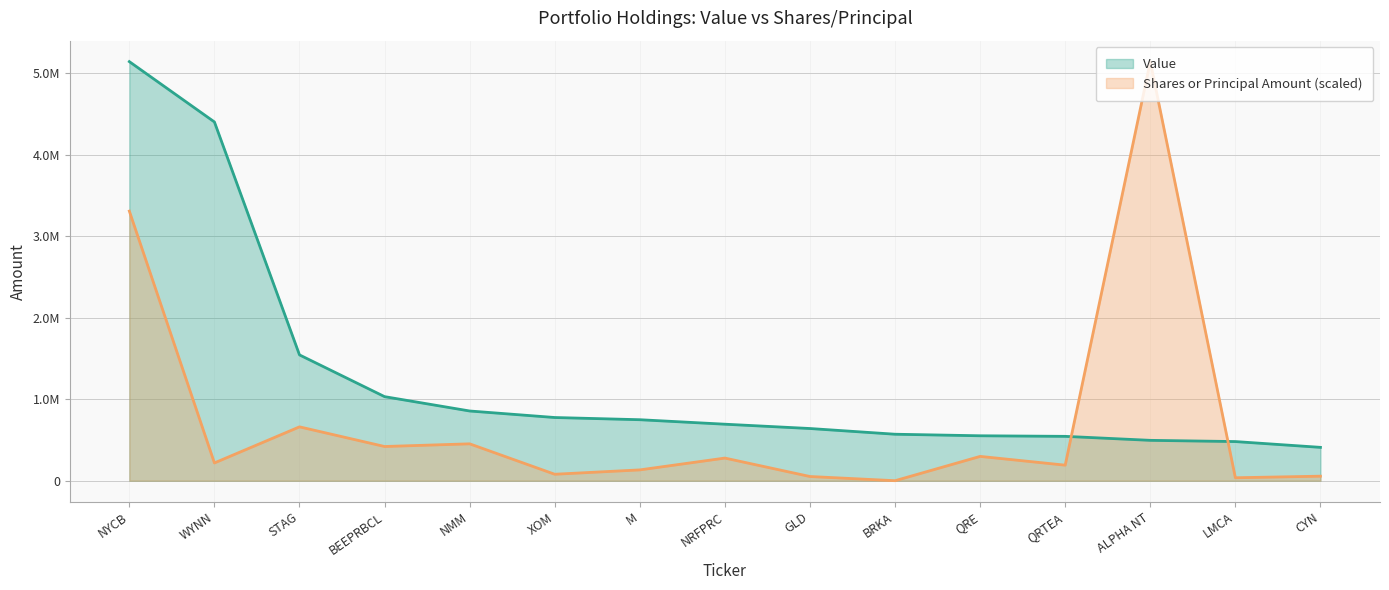

What is the value of the Value point at the 8th from the left?

693000.0